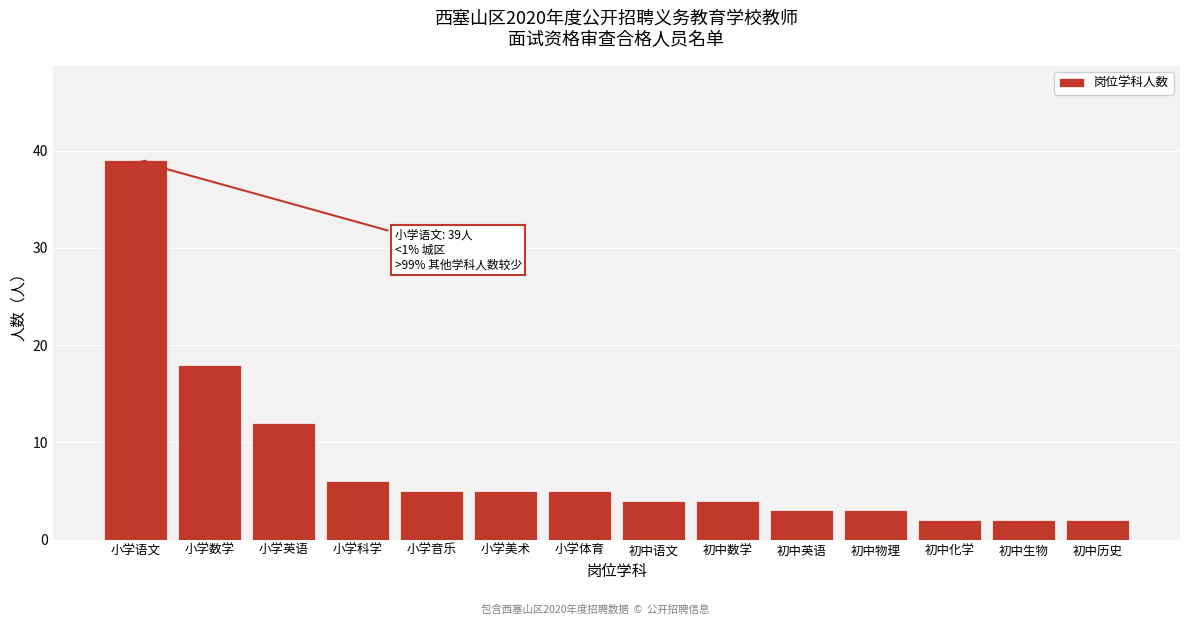

Reading left to right, extract all data points from this chart.

39	18	12	6	5	5	5	4	4	3	3	2	2	2